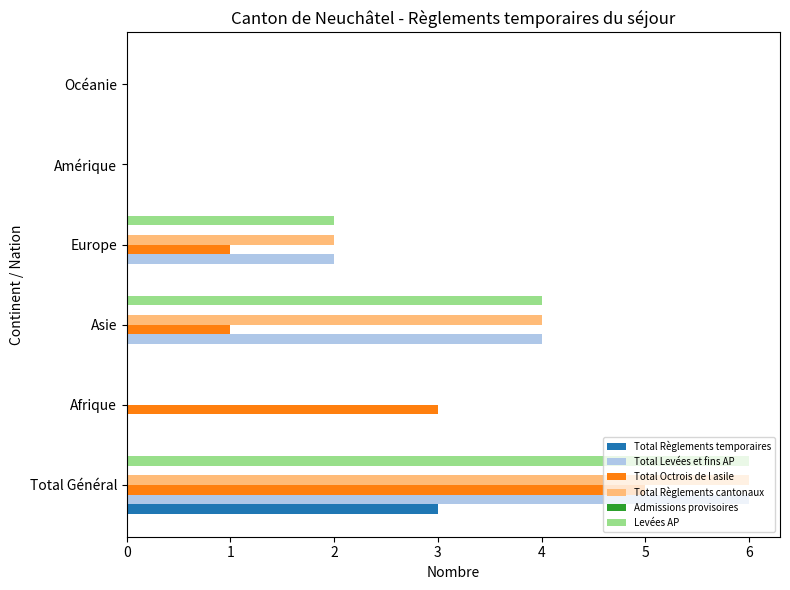

Is the value of Total Règlements temporaires at Océanie greater than the value of Total Règlements cantonaux at Asie?

No